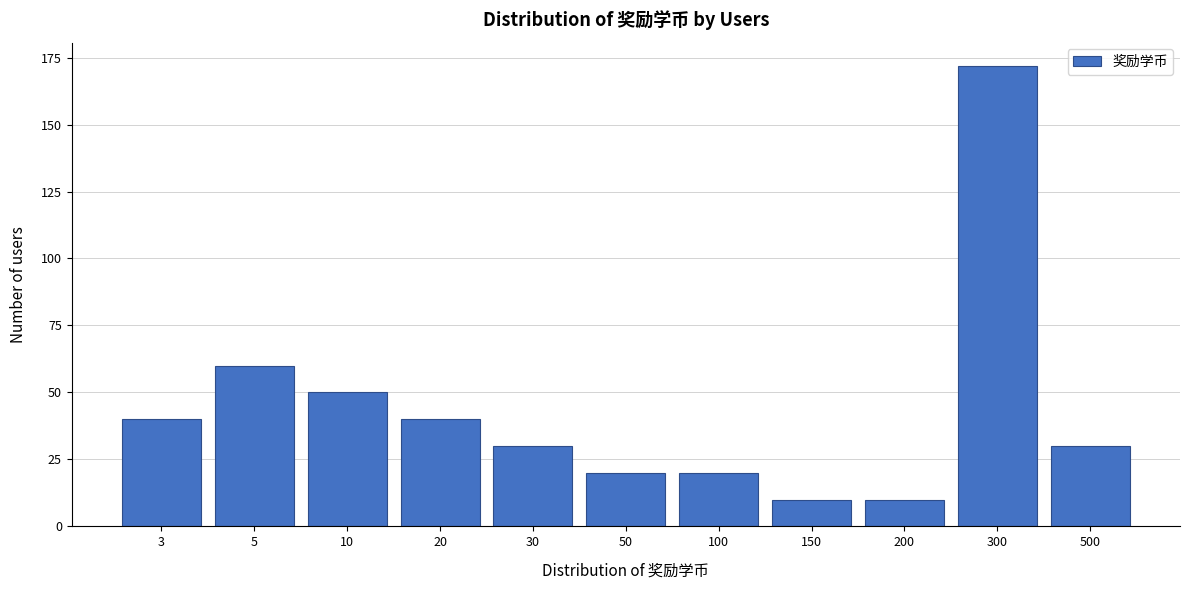

Reading left to right, extract all data points from this chart.

40	60	50	40	30	20	20	10	10	172	30